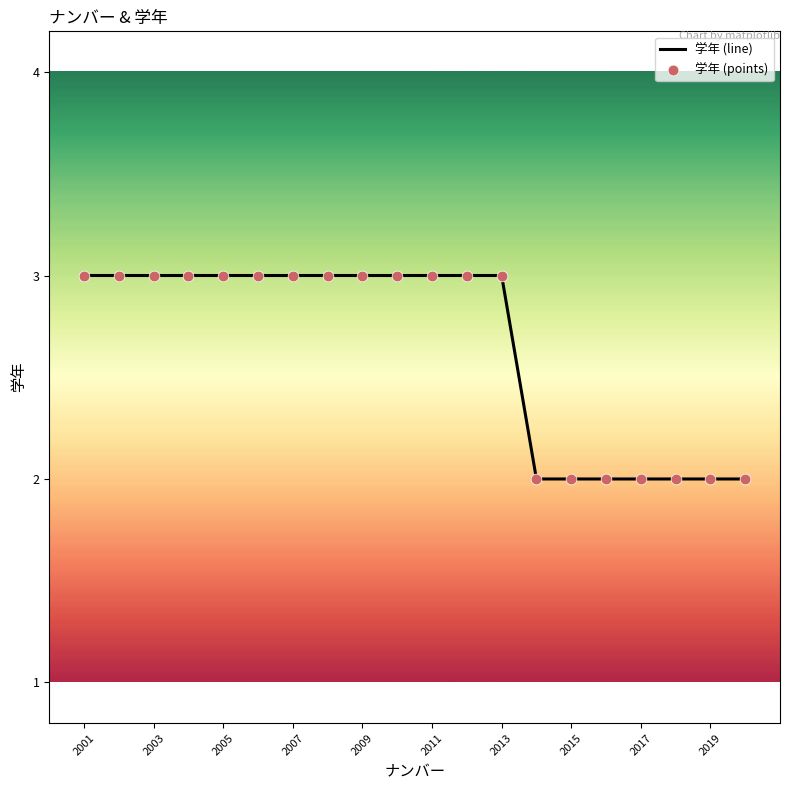

What is the greatest value displayed?

3